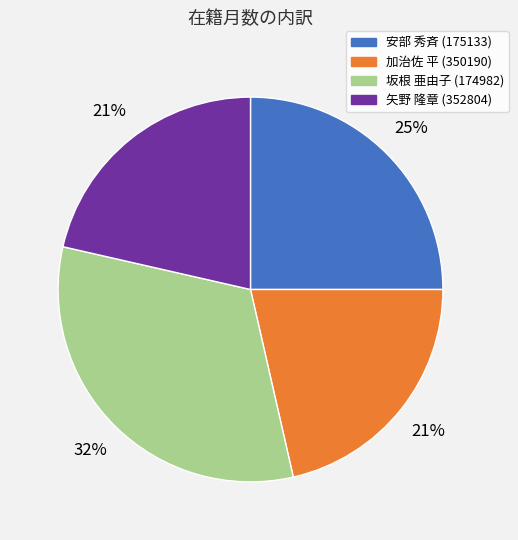

Is the sum of 加治佐 平 (350190) and 矢野 隆章 (352804) greater than half?

No